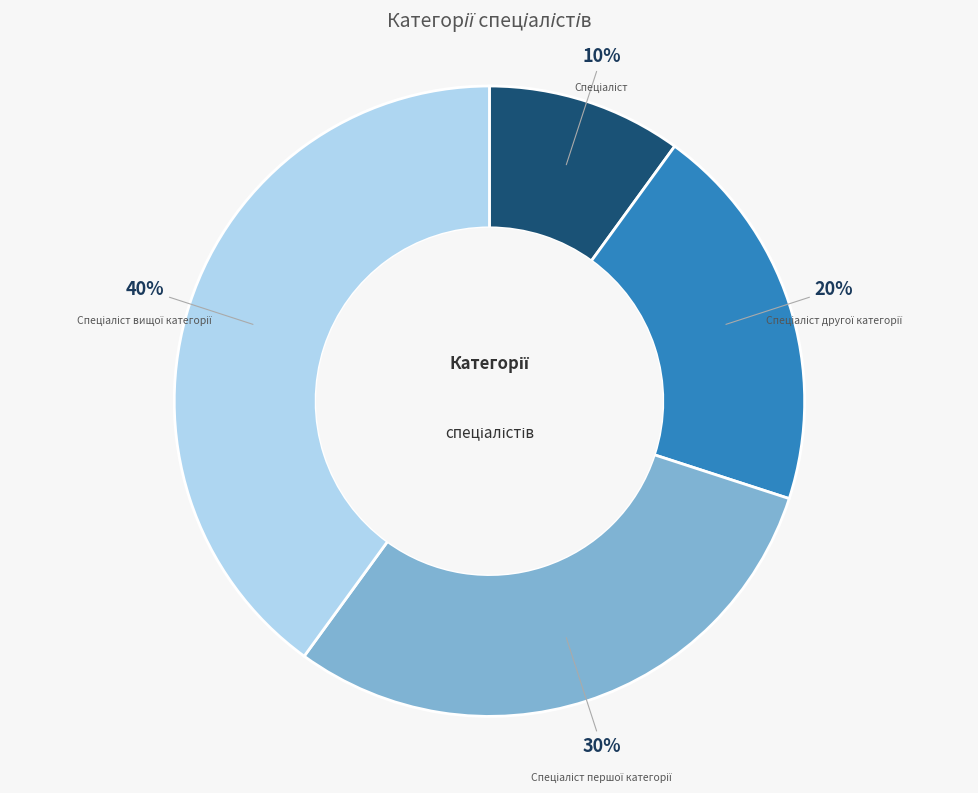

To the nearest percent, what is the difference between the largest and smallest slice percentages?

30%